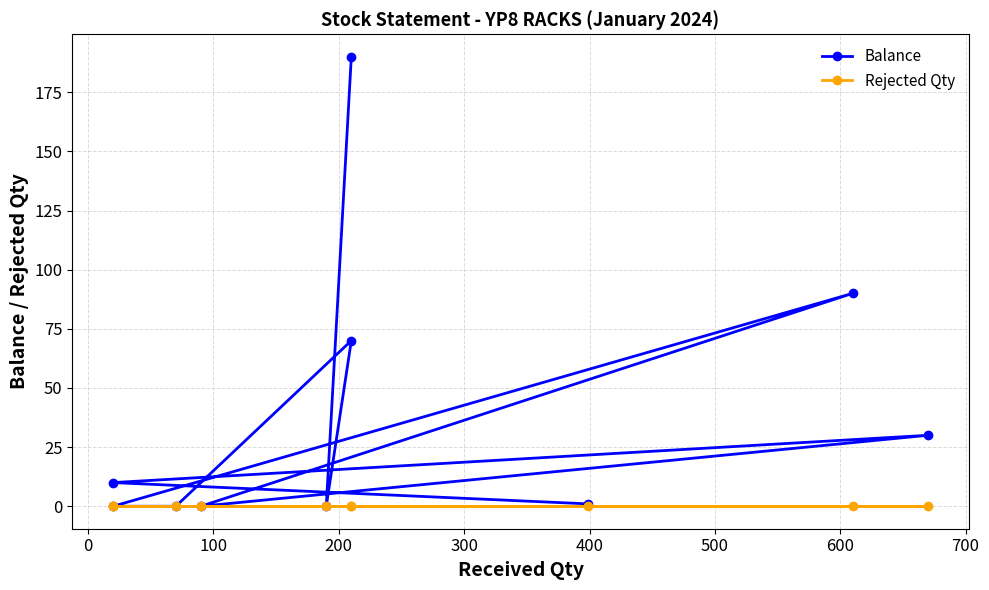

What position from the left is 0?

2